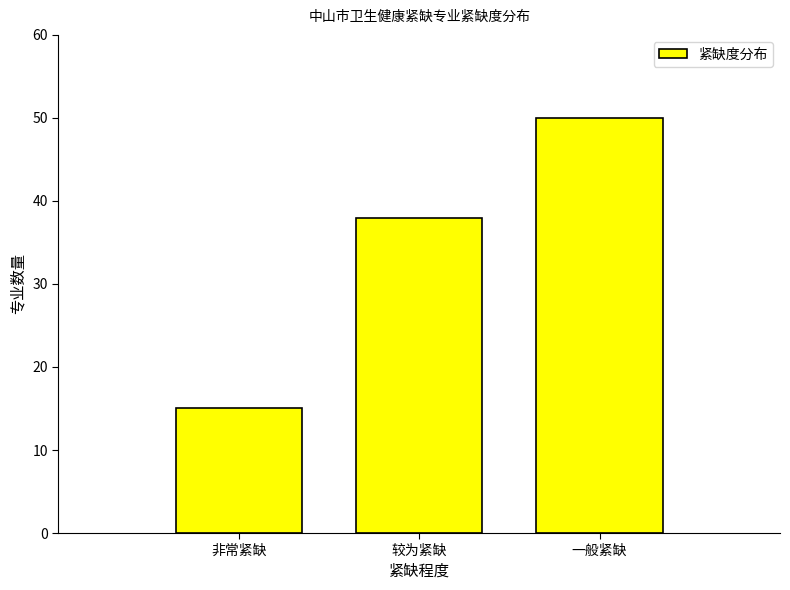

Which category has the lowest value across all series?

非常紧缺